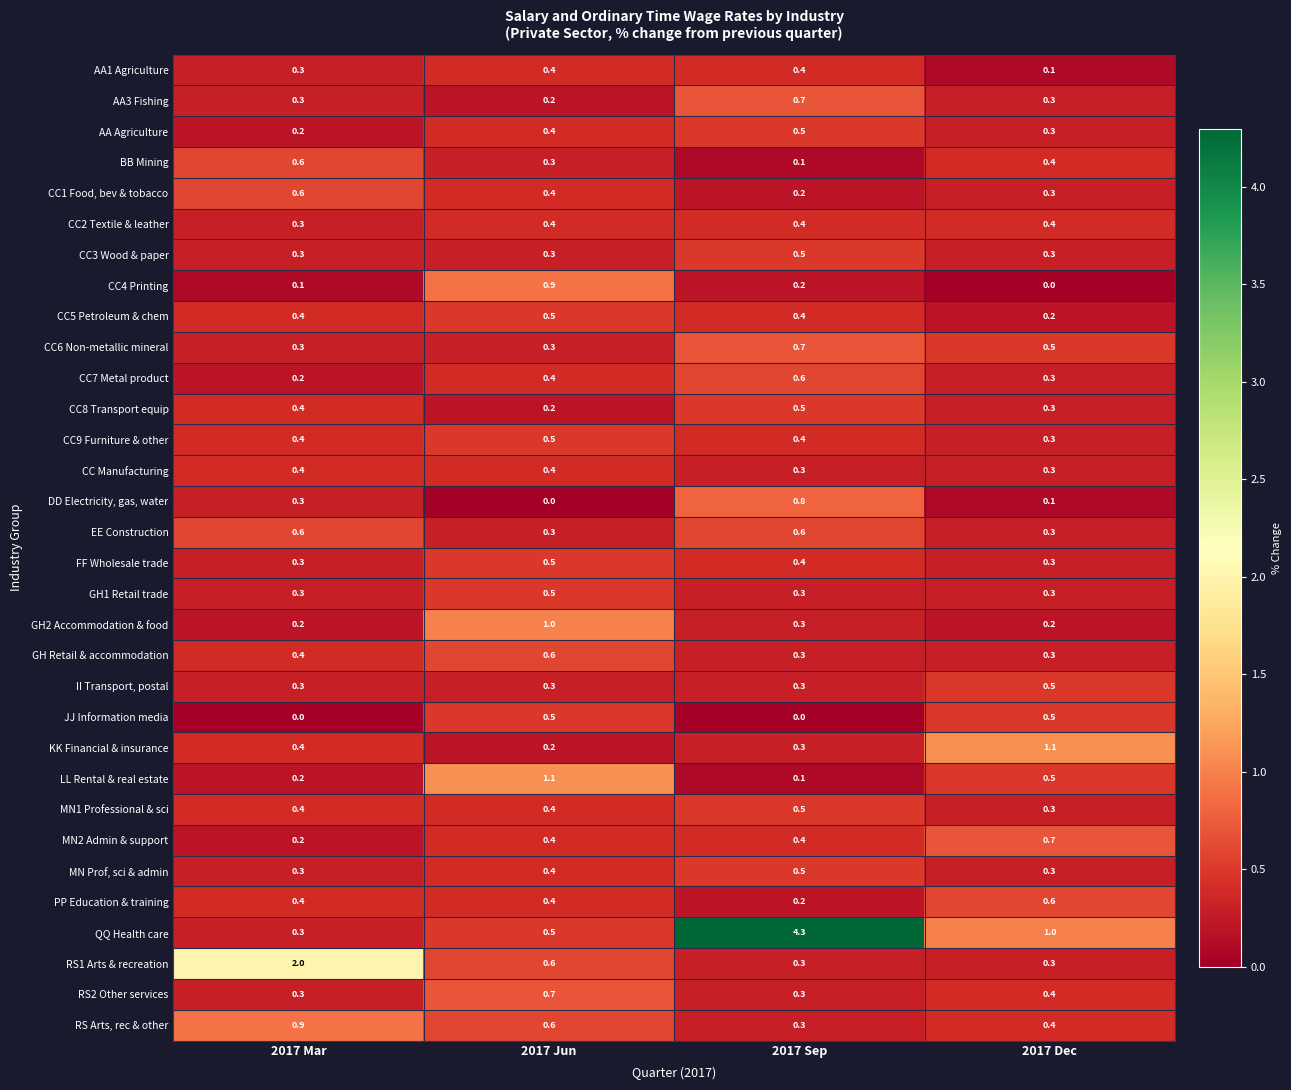

What is the difference between the maximum and minimum values in the CC1 Food, bev & tobacco series?

0.4